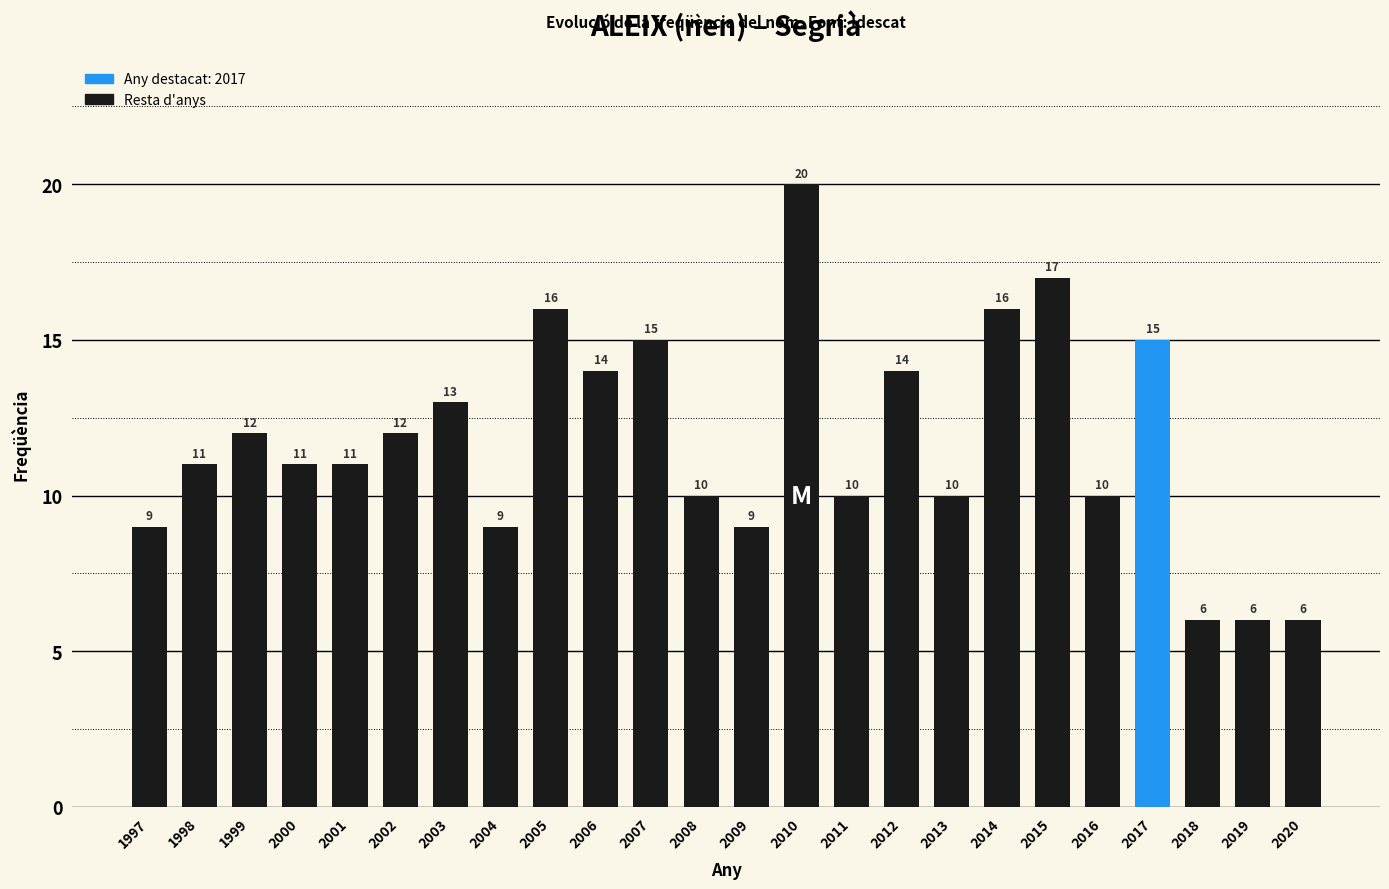

How many data points are less than 11?

10